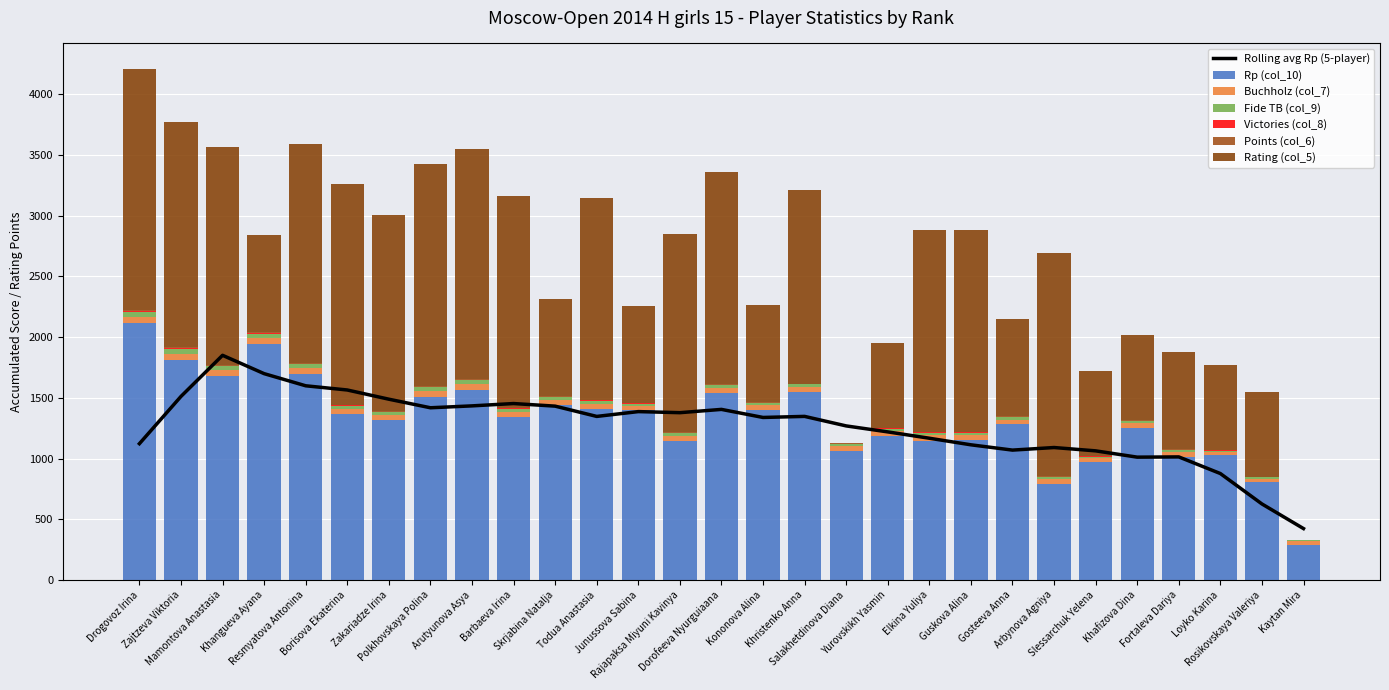

Reading left to right, what are all the values shown in this chart?

Rp (col_10): 2118.0	1815.0	1677.0	1946.0	1693.0	1363.0	1315.0	1504.0	1567.0	1340.0	1441.0	1411.0	1397.0	1144.0	1538.0	1397.0	1546.0	1065.0	1188.0	1146.0	1151.0	1285.0	794.0	970.0	1252.0	1014.0	1026.0	804.0	285.0
Buchholz (col_7): 50.0	49.5	50.5	50.0	49.5	45.0	40.5	51.5	48.5	43.0	40.5	37.5	33.5	41.5	40.5	40.0	39.5	37.5	36.0	43.5	39.5	35.5	35.0	31.5	37.0	36.5	27.0	30.5	34.5
Points (col_6): 8.5	7.0	6.0	6.0	6.0	5.5	5.5	5.0	5.0	5.0	5.0	5.0	5.0	4.5	4.5	4.5	4.5	4.5	4.5	4.0	4.0	4.0	4.0	4.0	3.5	3.5	3.5	2.0	1.0
Rating (col_5): 1981.0	1857.0	1790.0	800.0	1807.0	1818.0	1611.0	1828.0	1894.0	1746.0	800.0	1665.0	800.0	1635.0	1746.0	800.0	1595.0	0.0	700.0	1663.0	1661.0	800.0	1837.0	700.0	700.0	800.0	700.0	700.0	0.0
Victories (col_8): 8.0	6.0	6.0	5.0	5.0	5.0	5.0	4.0	5.0	3.0	5.0	5.0	4.0	4.0	4.0	4.0	3.0	3.0	3.0	2.0	3.0	3.0	3.0	3.0	3.0	2.0	2.0	1.0	0.0
Fide TB (col_9): 42.0	38.5	32.0	32.5	32.5	26.0	24.5	31.0	28.0	27.0	21.0	25.0	20.0	23.5	25.5	19.5	24.0	18.0	20.5	23.0	22.5	20.0	16.0	14.0	19.5	18.5	12.5	11.0	7.0